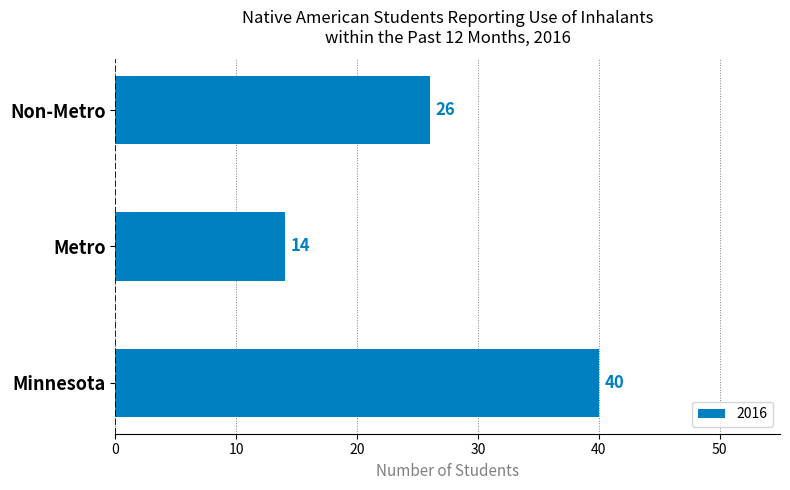

Which label corresponds to the smallest value in the chart?

Metro